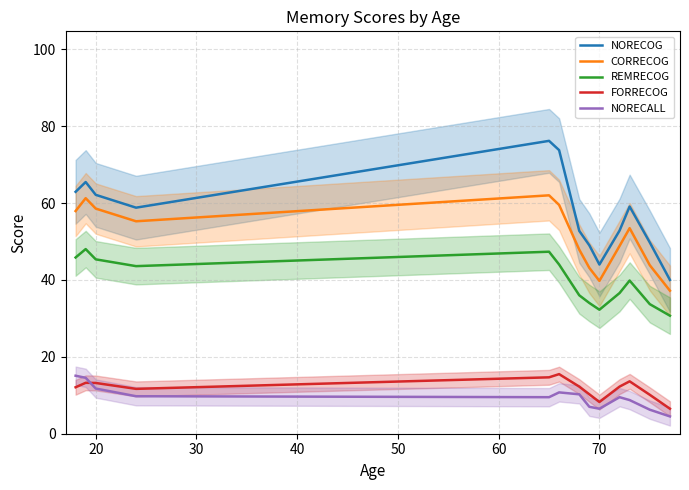

What is the maximum value for NORECOG?

76.2